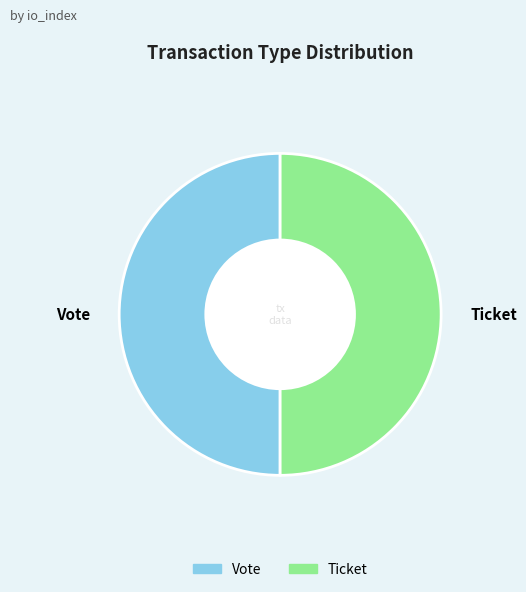

The Vote slice represents 50% of the pie. True or false?

True